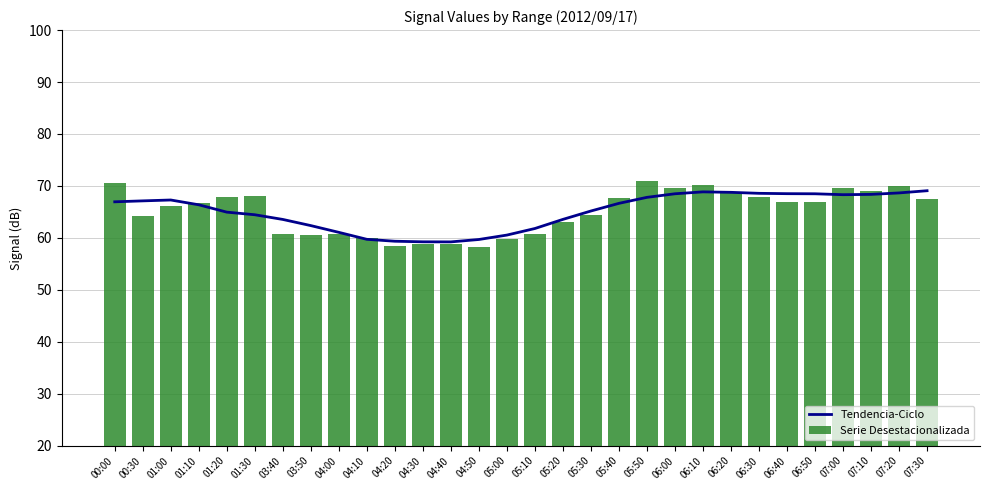

What is the label of the 4th bar from the left?

01:10